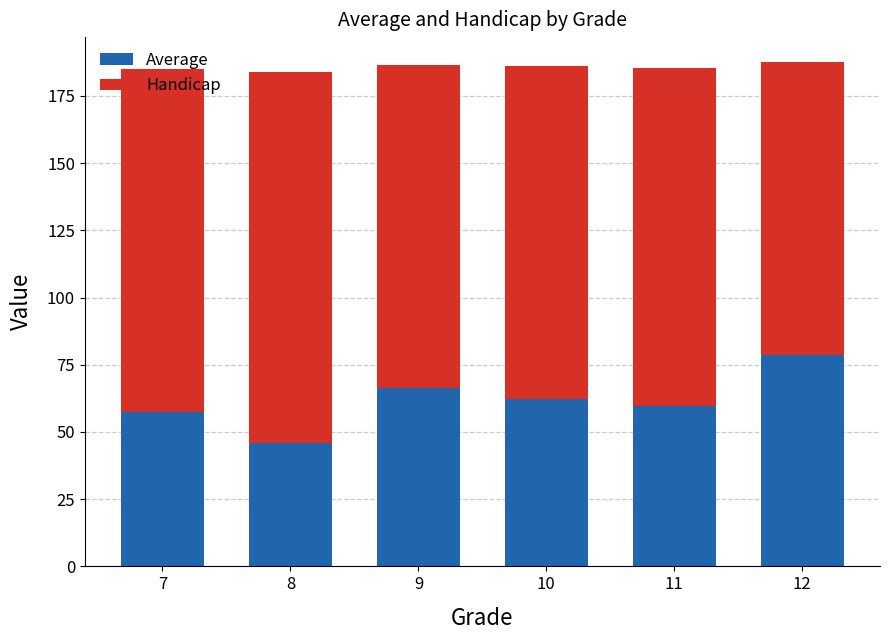

What is the total value across all series at 10?

186.0